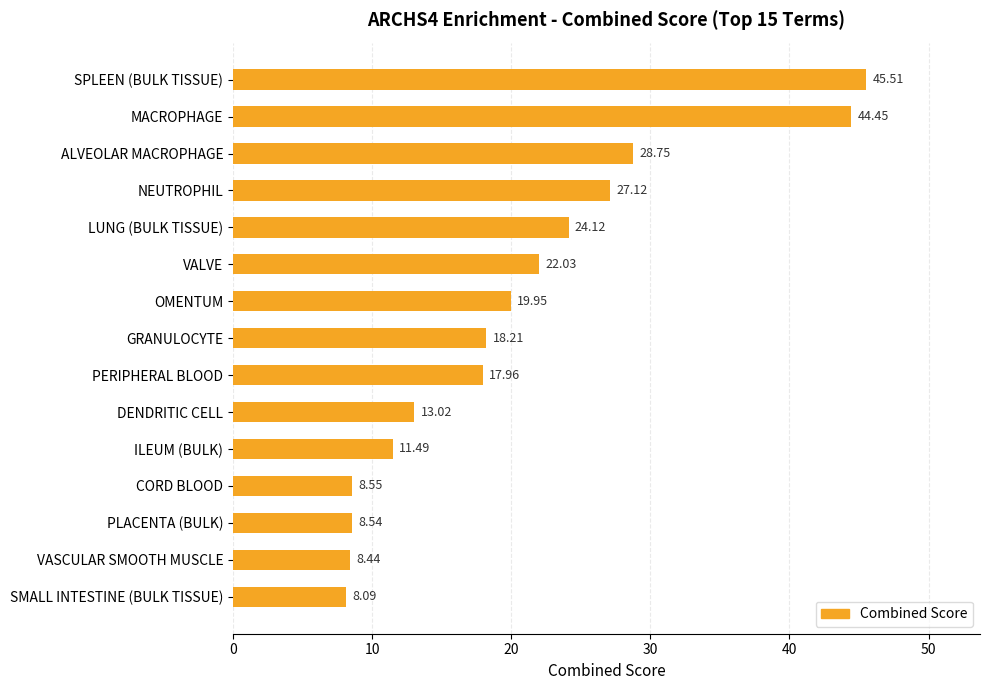

List the labels in order of value, largest first.

SPLEEN (BULK TISSUE), MACROPHAGE, ALVEOLAR MACROPHAGE, NEUTROPHIL, LUNG (BULK TISSUE), VALVE, OMENTUM, GRANULOCYTE, PERIPHERAL BLOOD, DENDRITIC CELL, ILEUM (BULK), CORD BLOOD, PLACENTA (BULK), VASCULAR SMOOTH MUSCLE, SMALL INTESTINE (BULK TISSUE)